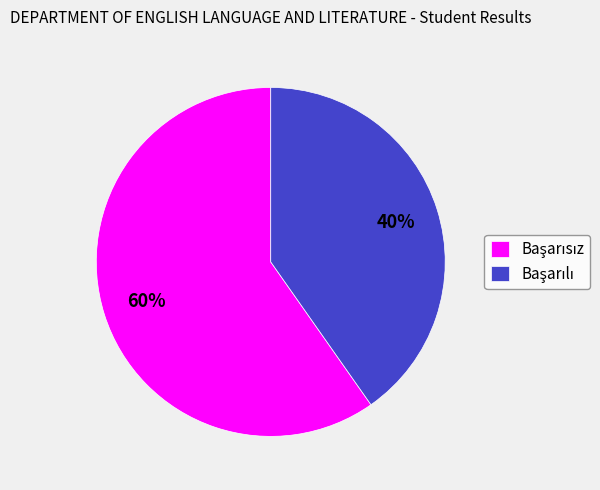

To the nearest percent, what is the average slice percentage?

50%